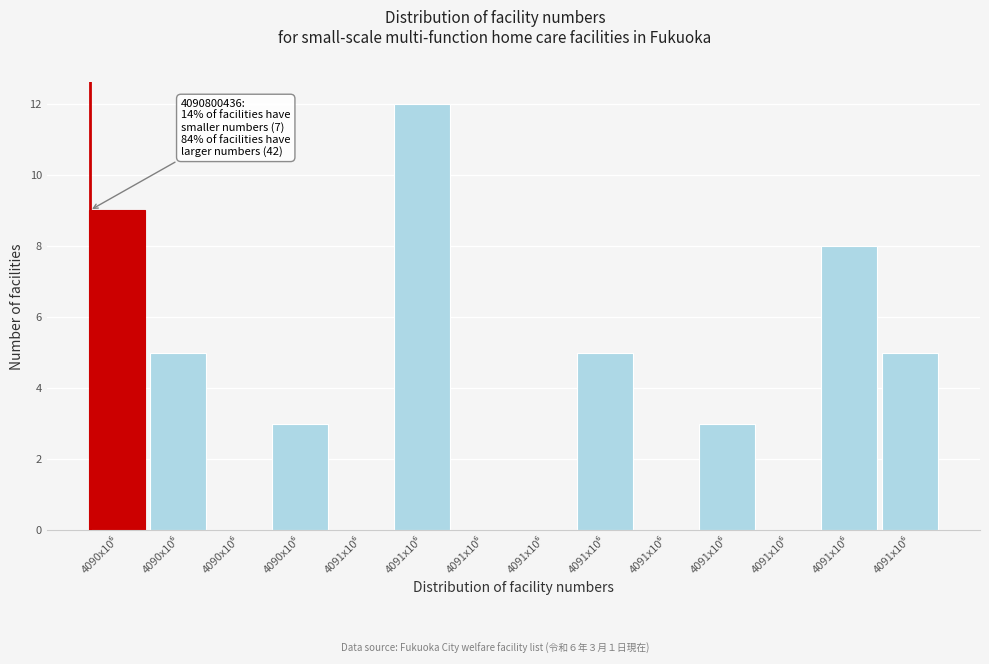

Count the number of categories in the chart.

14